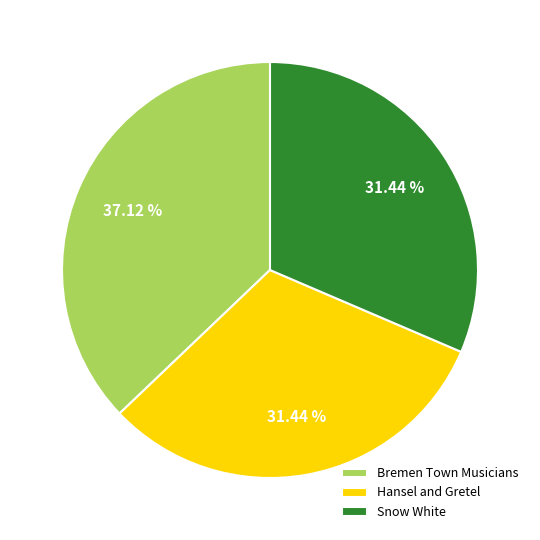

Count the number of slices in the pie.

3